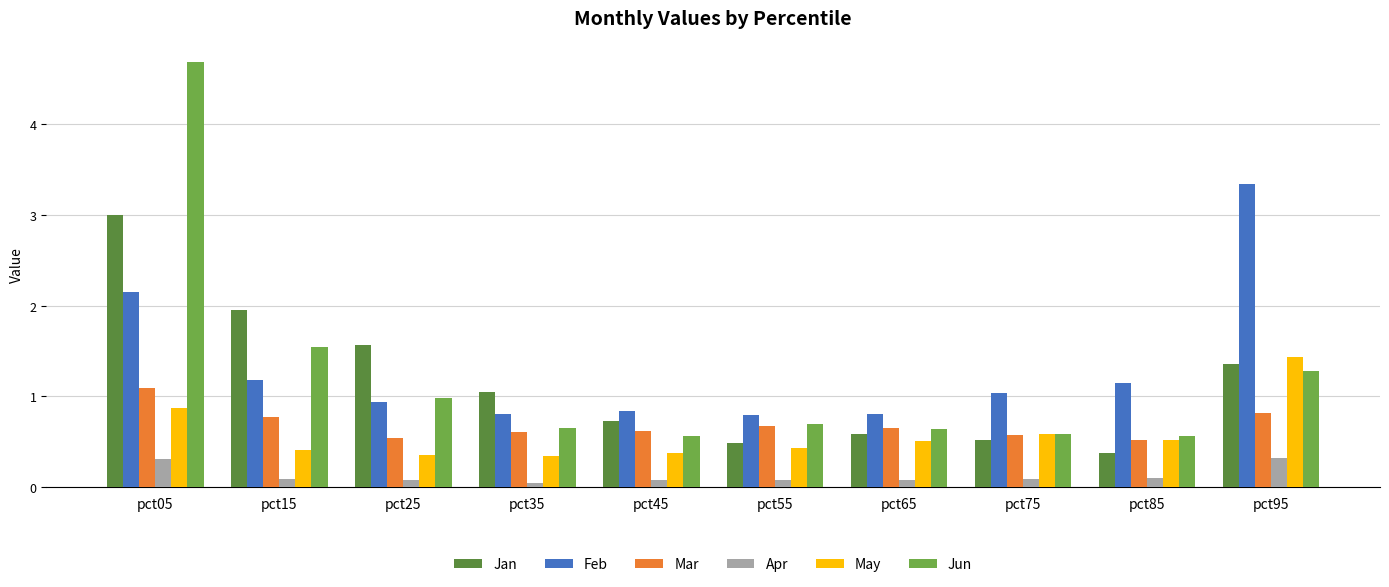

What is the sum of all May values?

5.8